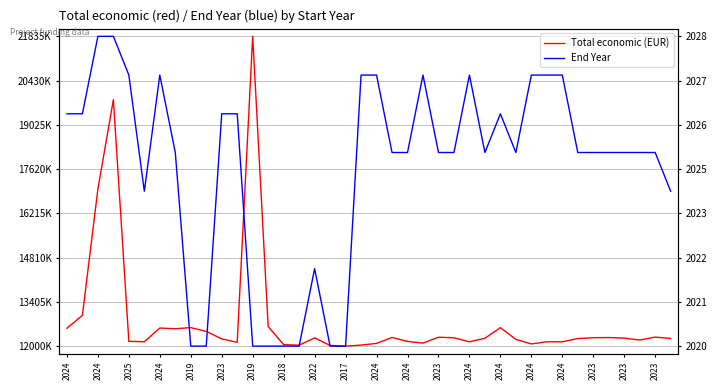

Which series changed the most between 29 and 34?

Total economic (EUR)